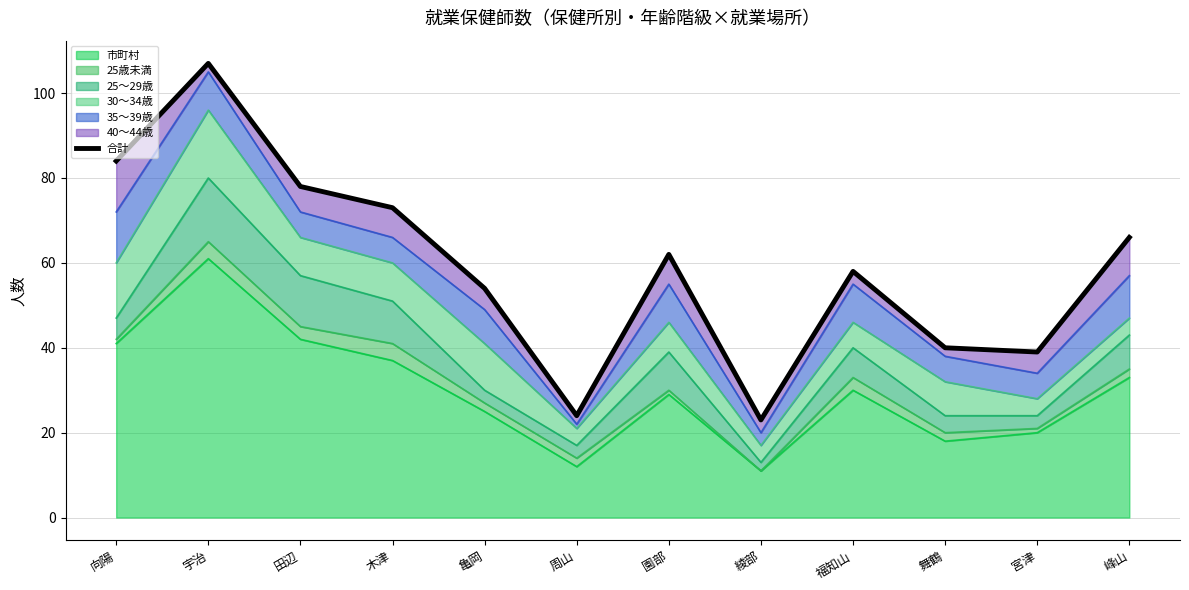

At which category does the data reach its first local peak?

宇治